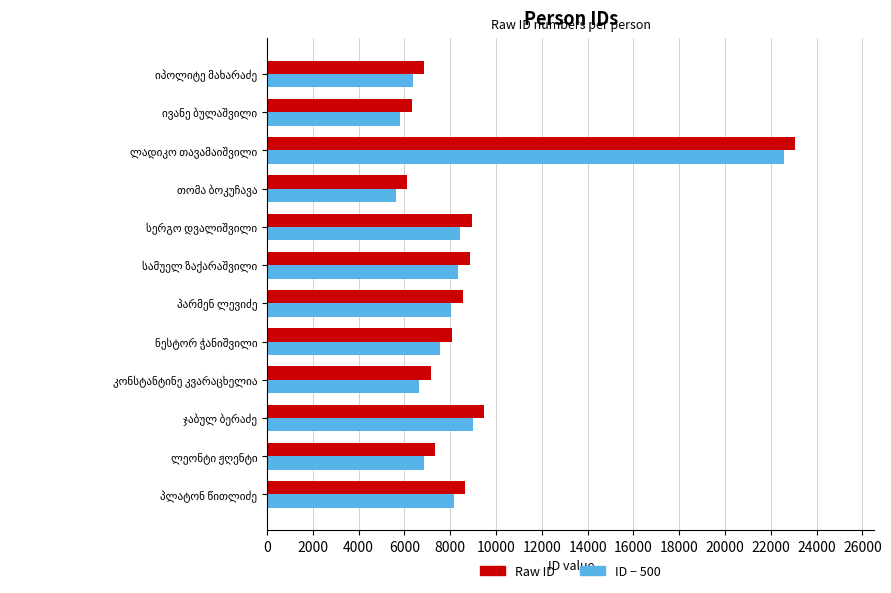

List the series in order of their overall mean, lowest first.

ID − 500, Raw ID